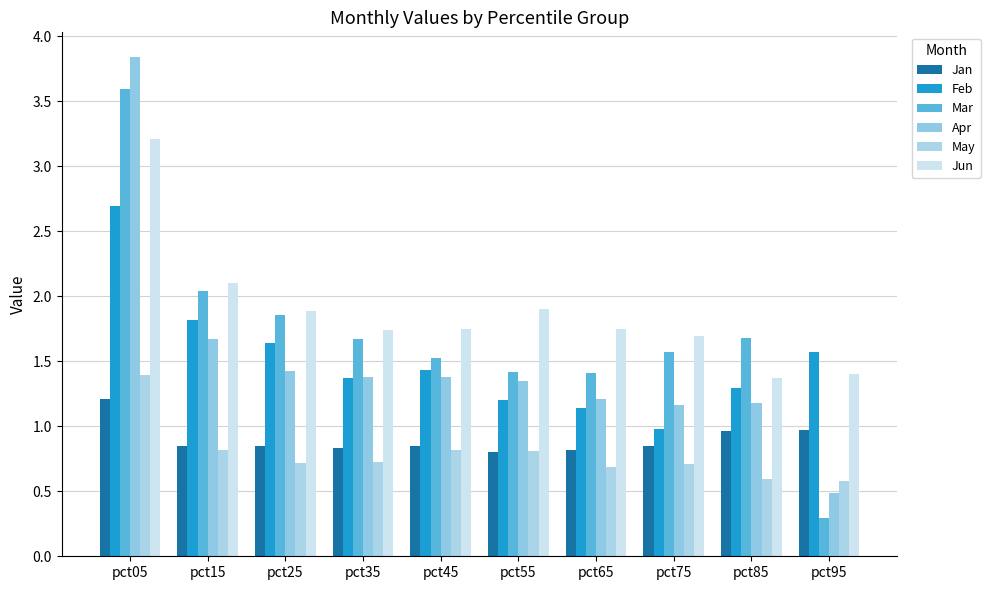

What is the average value of the Apr series?

1.5